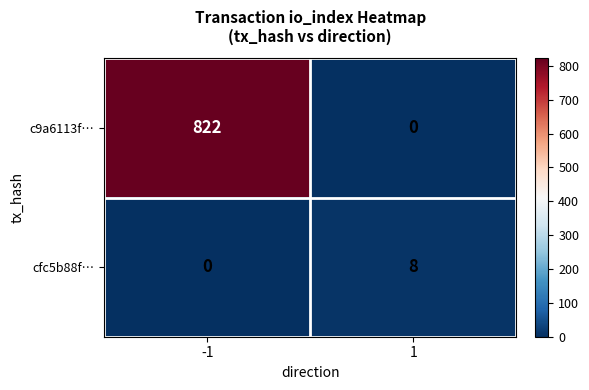

What is the spread (max minus min) of values at 1?

8